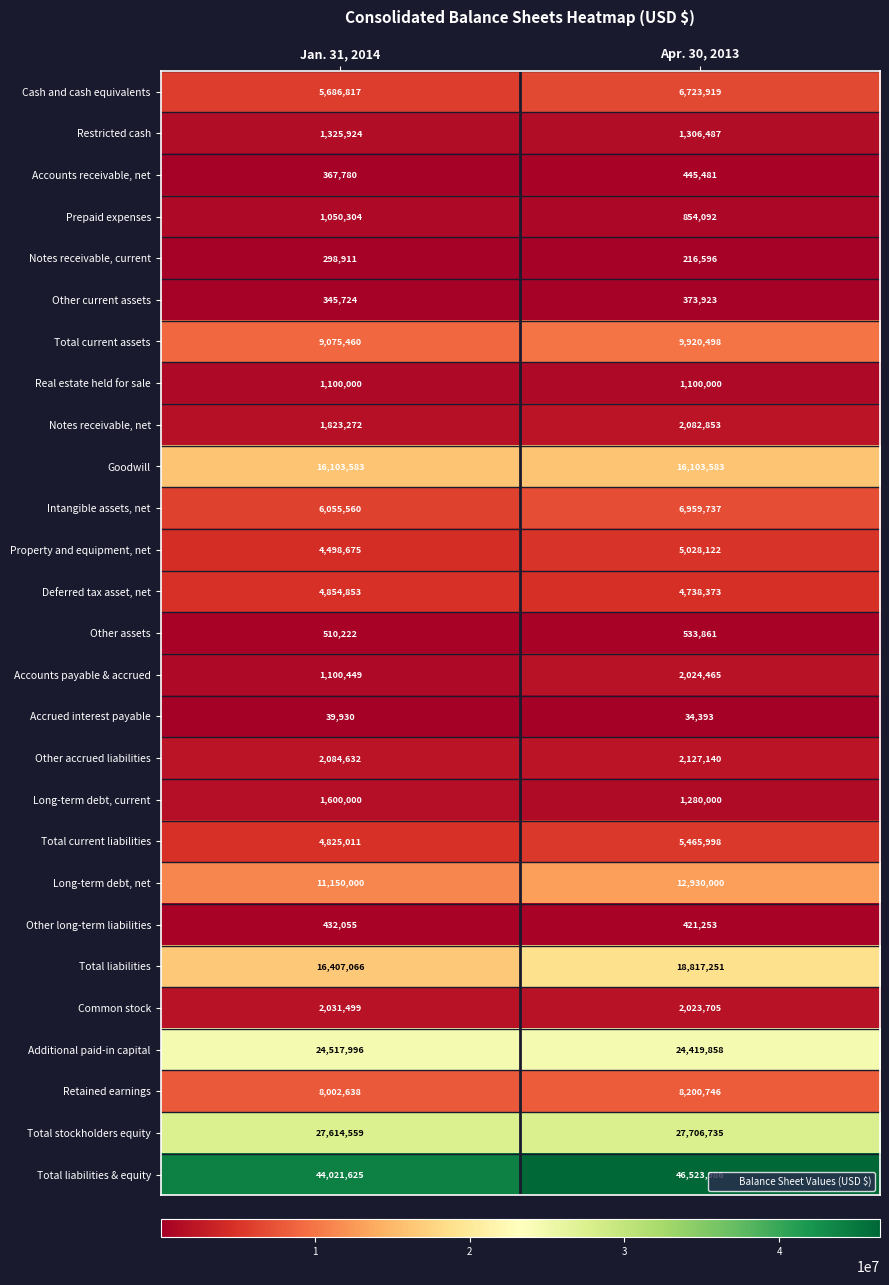

At which category is the sum across all series the highest?

Apr. 30, 2013